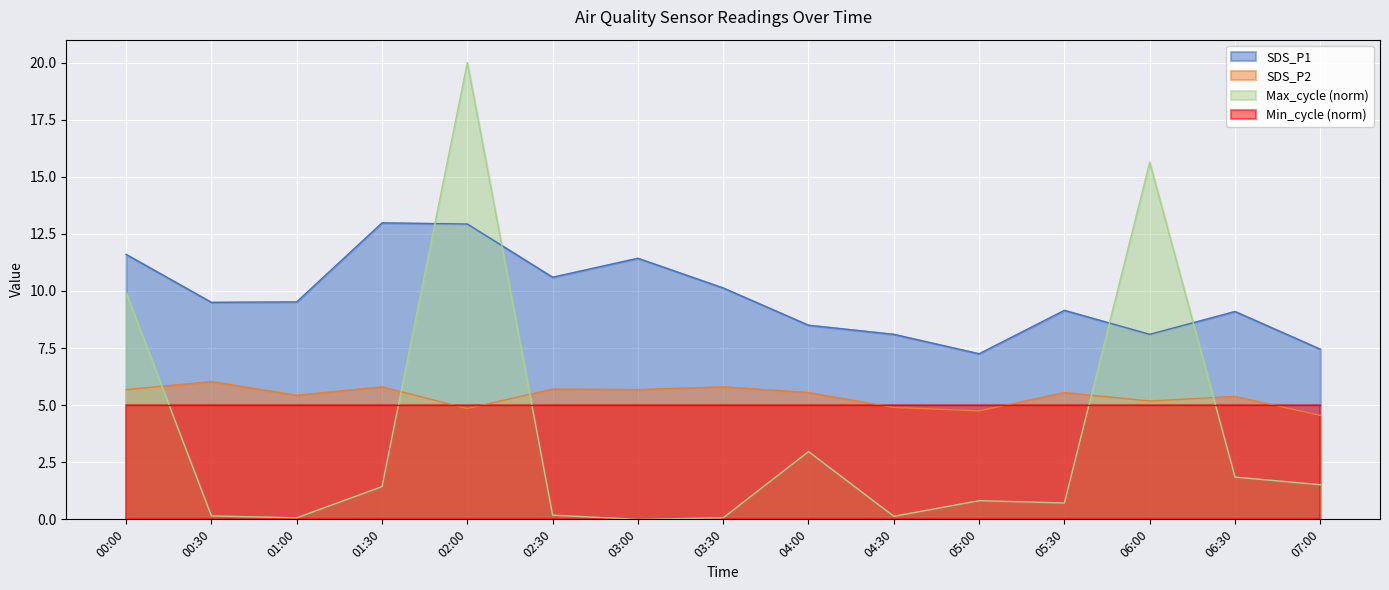

Is it true that Max_cycle_norm equals 0.4 at 05:30?

False